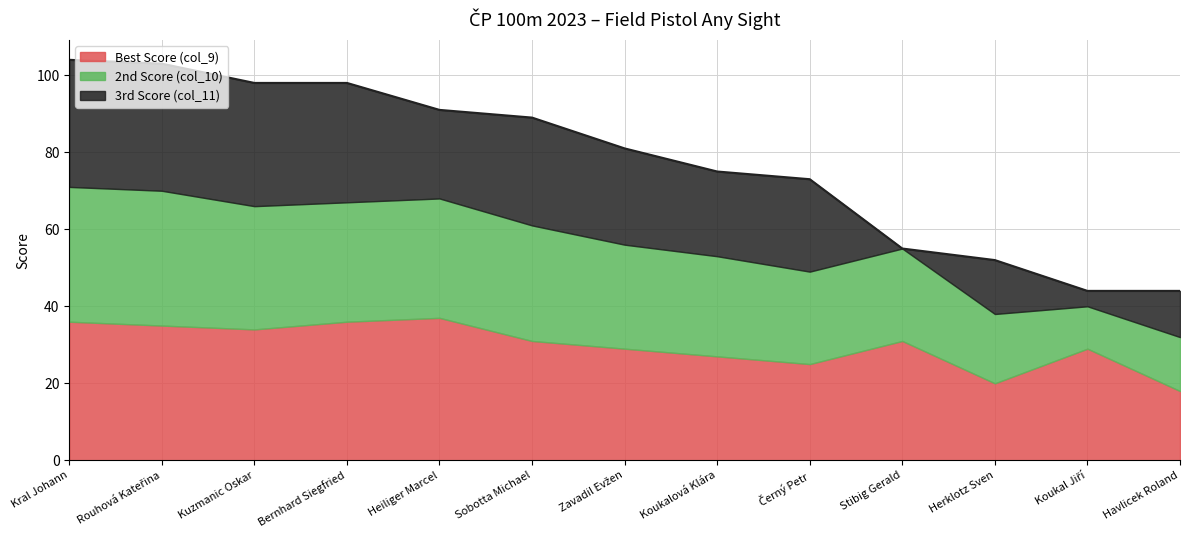

At which category does 2nd Score (col_10) reach its first local valley?

Koukal Jiří